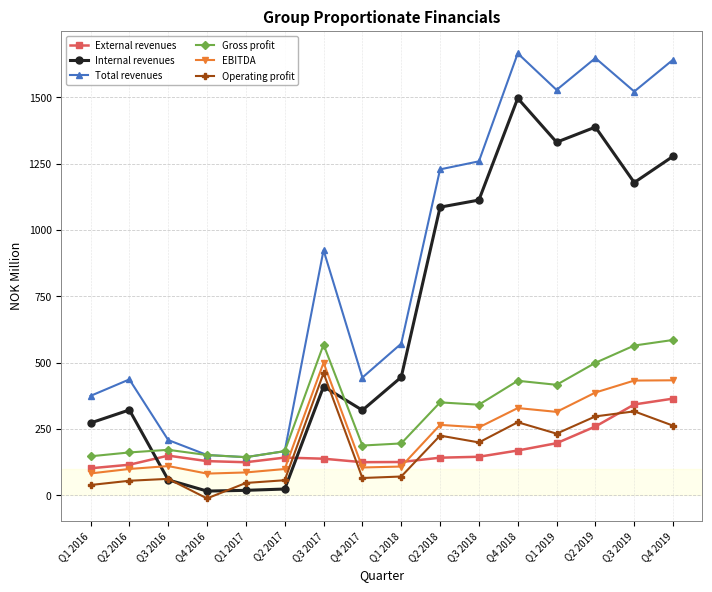

At which category does External revenues reach its first local peak?

Q3 2016